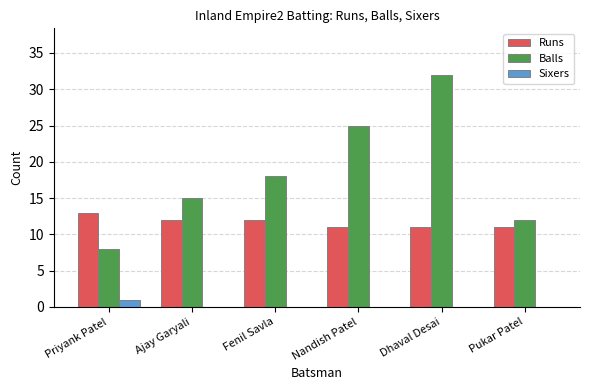

What is the highest value of the Runs series?

13